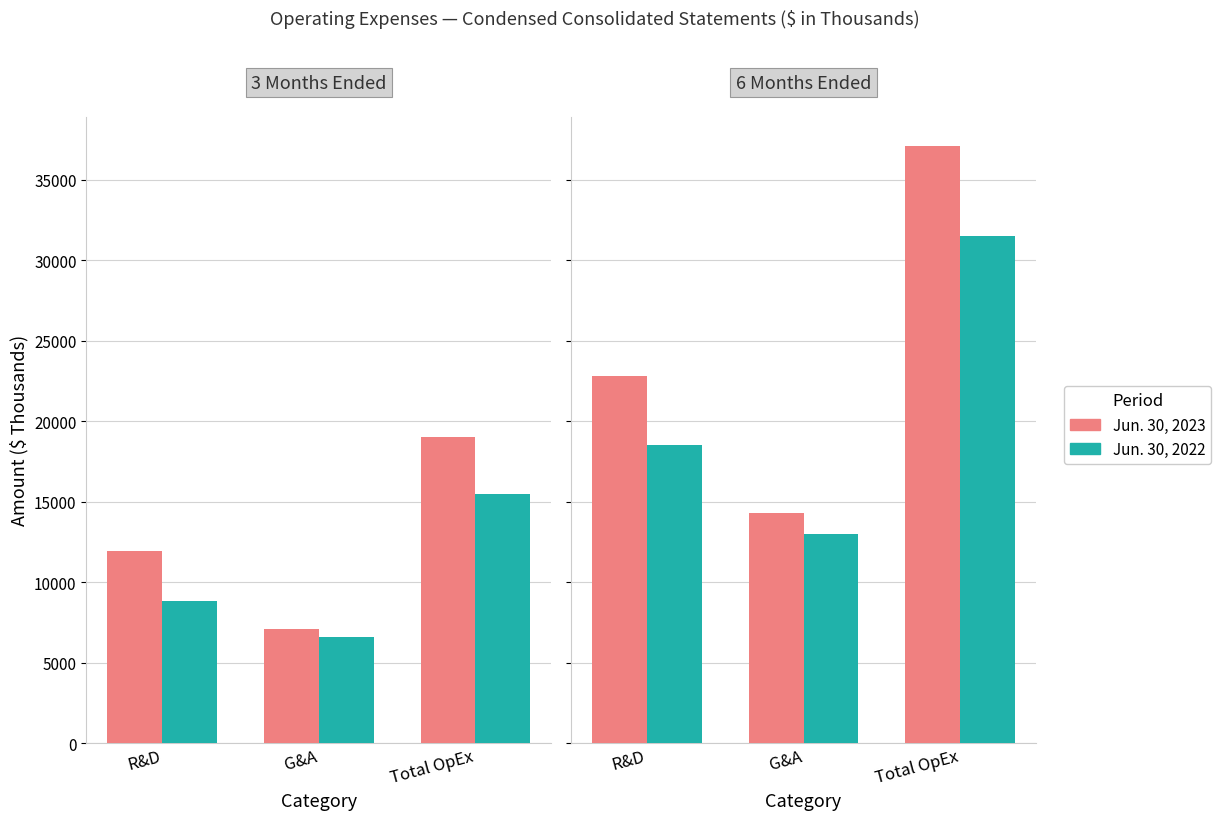

What is the difference between the Jun. 30, 2023 values at Total OpEx and G&A?

11912